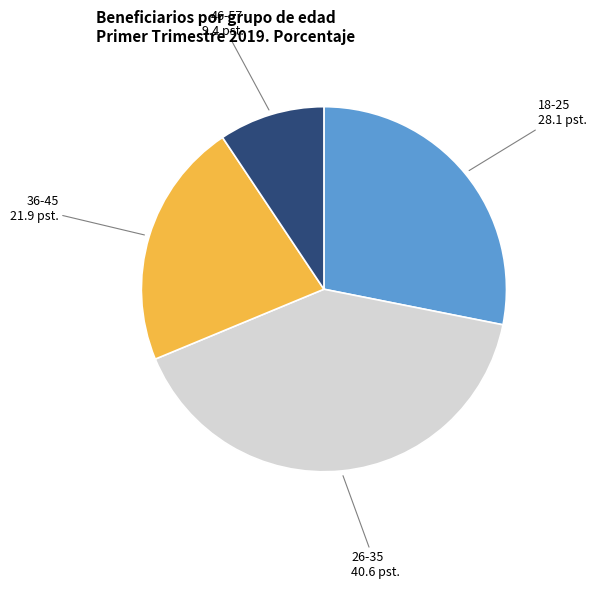

Is there any slice that represents more than half of the pie?

No